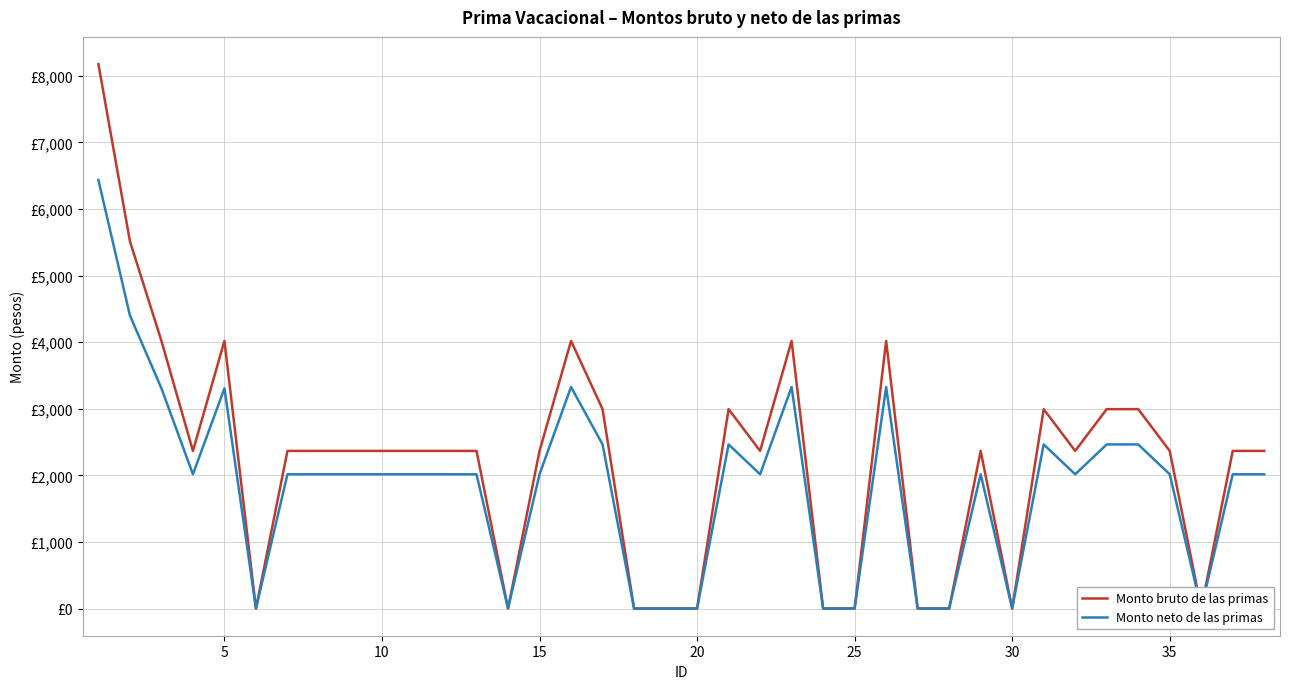

Which series has the largest total across all categories?

Monto bruto de las primas